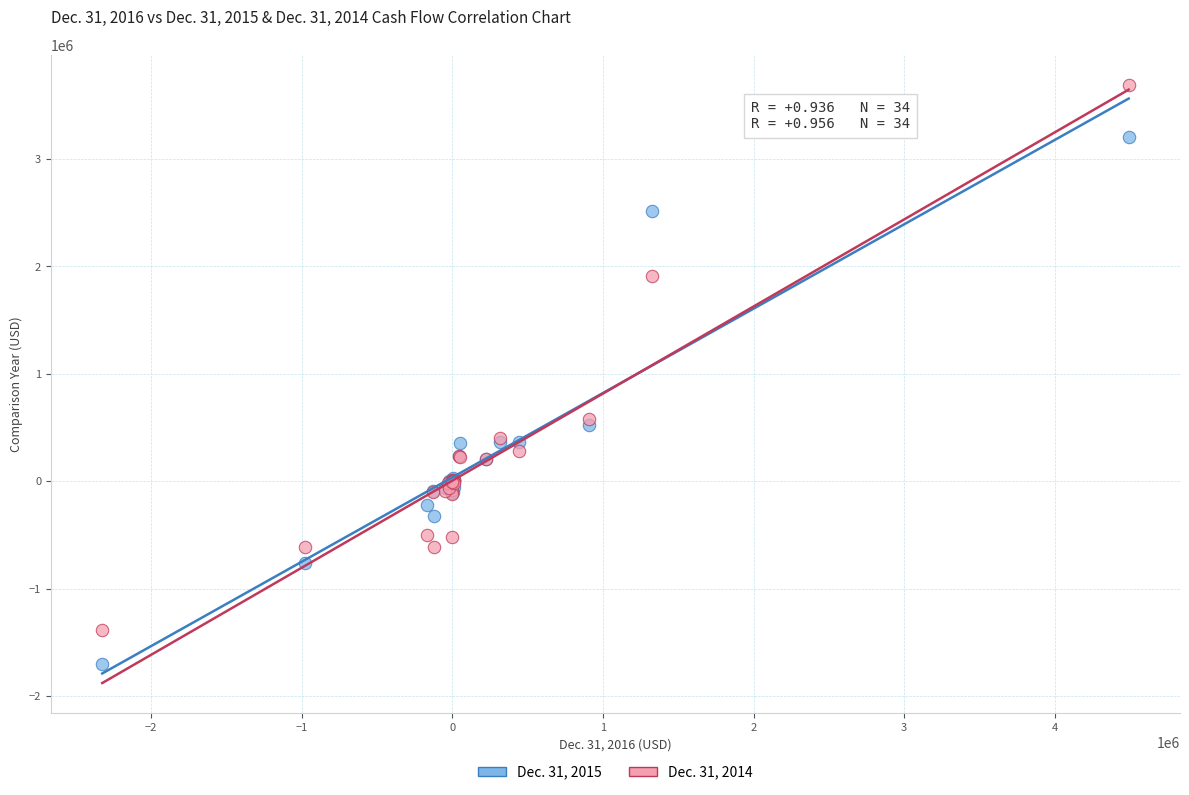

Which series reaches the maximum Y coordinate?

Dec. 31, 2014